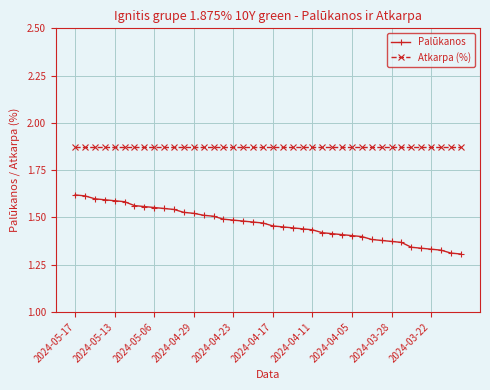

How many lines are shown in the chart?

2